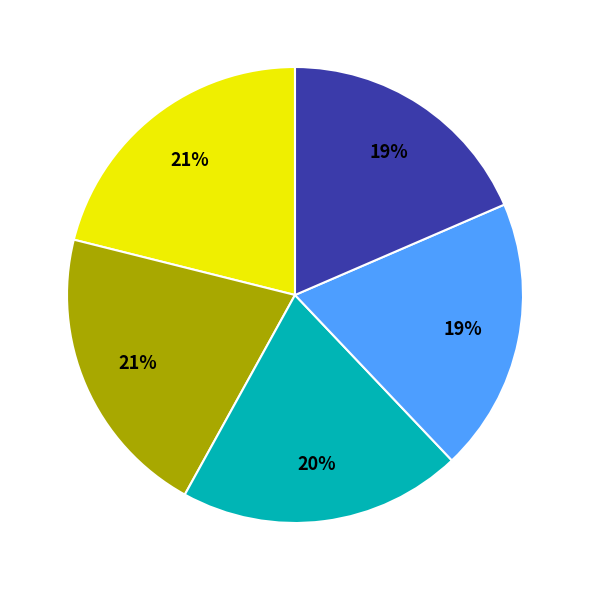

How many segments does this pie chart have?

5